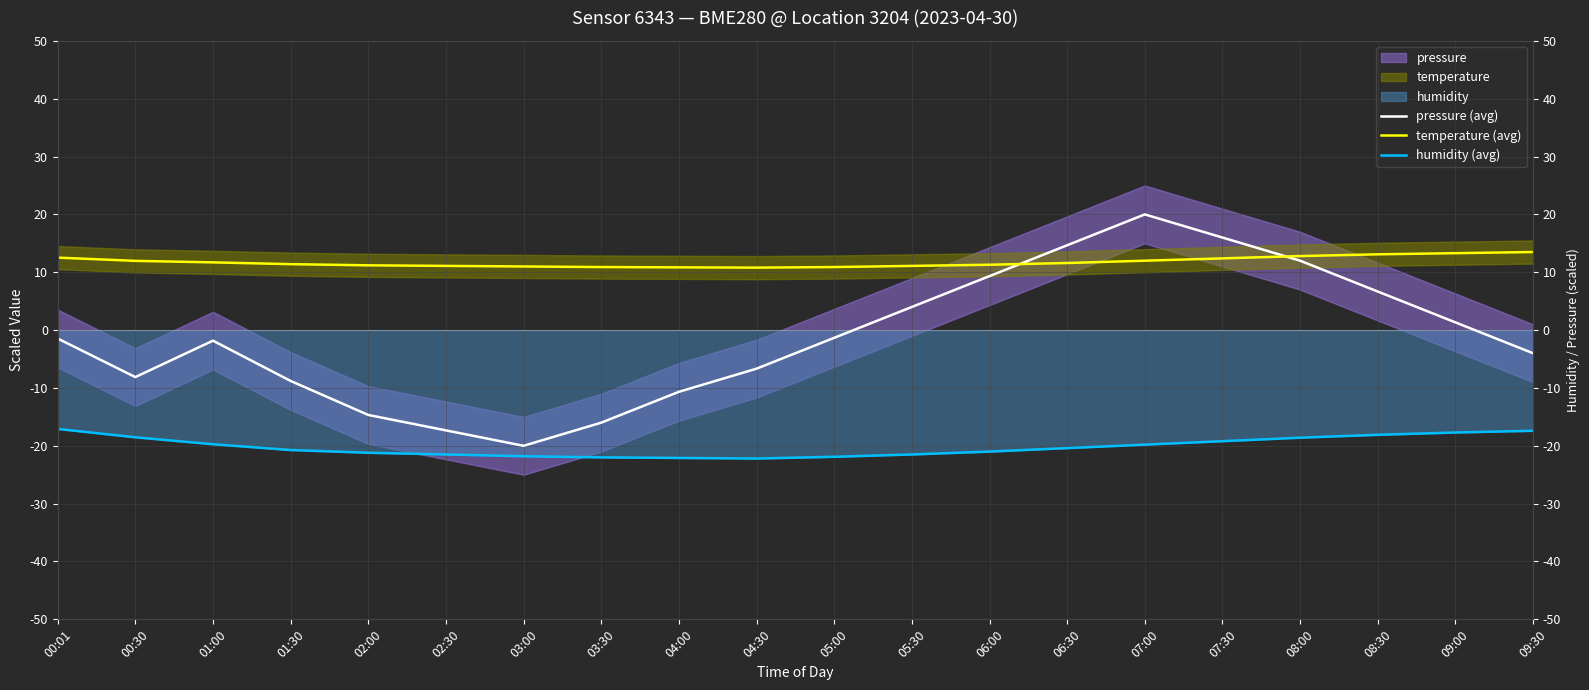

True or false: humidity (avg) has more than 0 points higher than both neighbors.

False